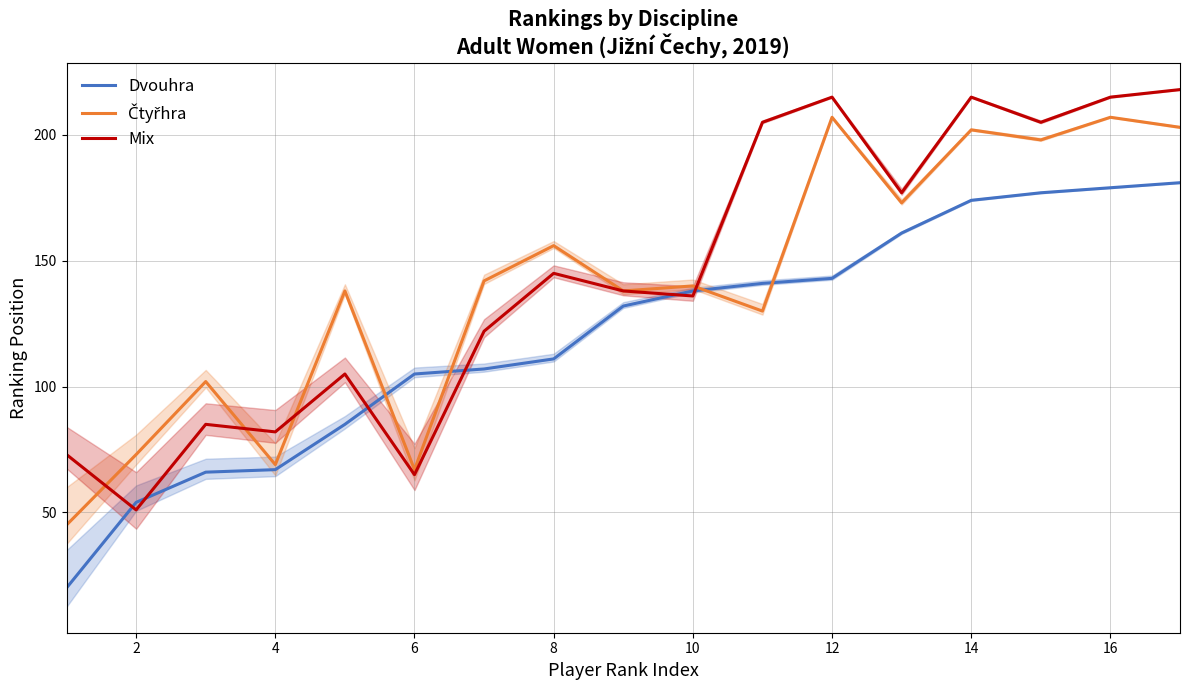

List the series in order of their overall mean, highest first.

Mix, Čtyřhra, Dvouhra